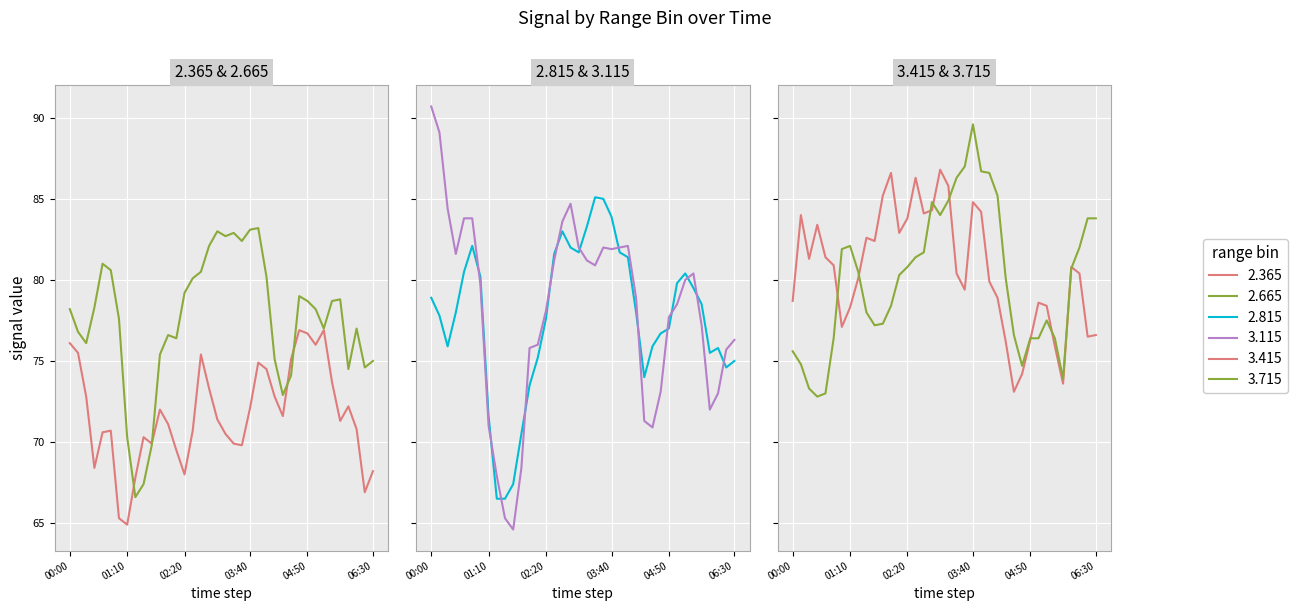

Count the number of data series in this chart.

6